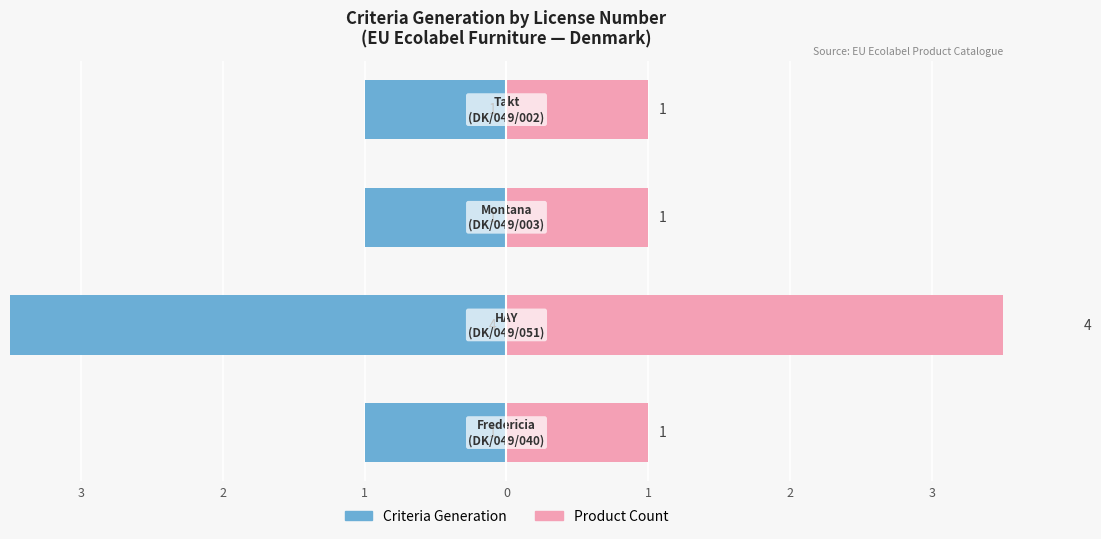

How many bars are there in total?

8